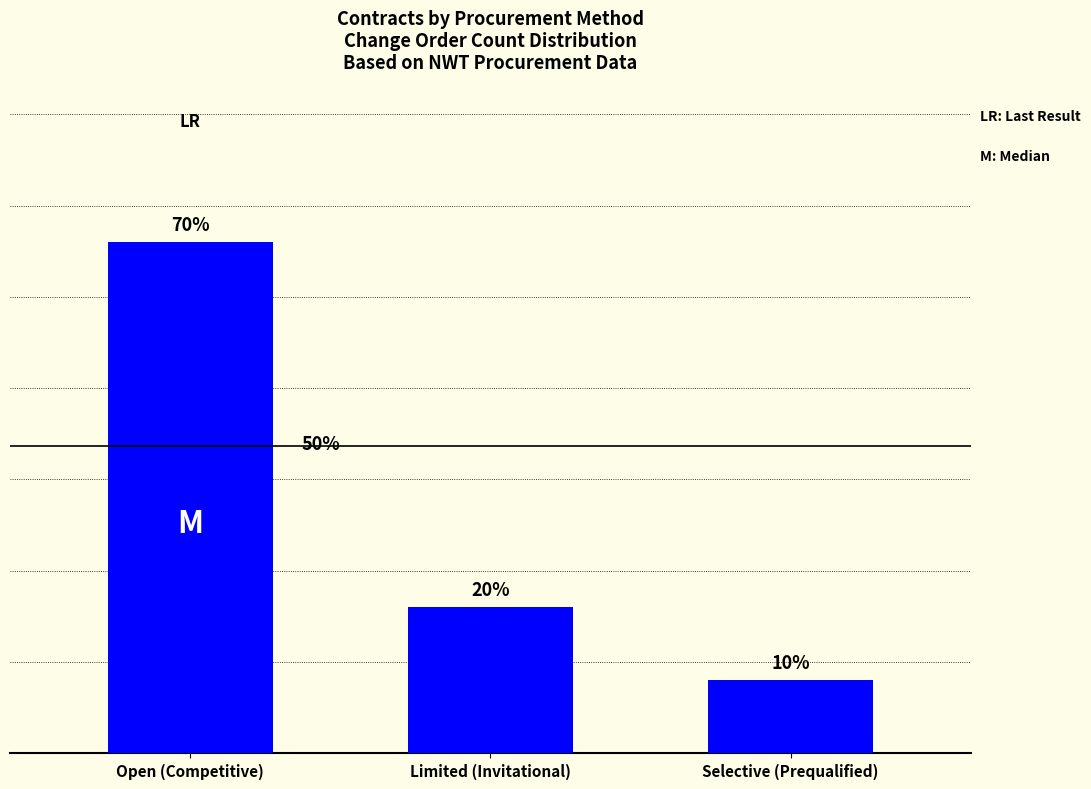

Rank the categories by value from highest to lowest.

Open (Competitive), Limited (Invitational), Selective (Prequalified)